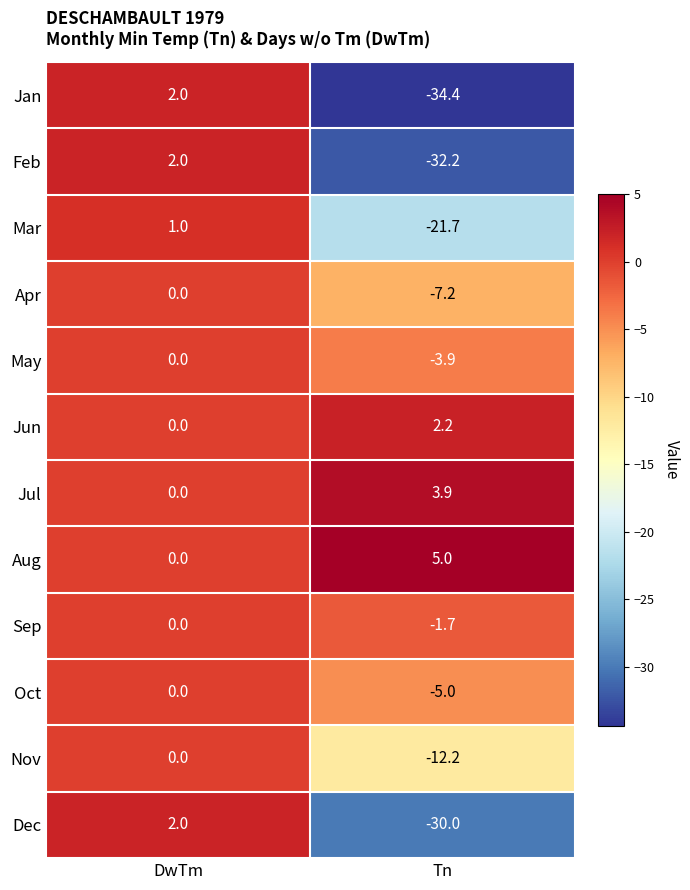

Reading left to right, transcribe all the data shown in this chart.

Jan: DwTm=2.0	Tn=-34.4
Feb: DwTm=2.0	Tn=-32.2
Mar: DwTm=1.0	Tn=-21.7
Apr: DwTm=0.0	Tn=-7.2
May: DwTm=0.0	Tn=-3.9
Jun: DwTm=0.0	Tn=2.2
Jul: DwTm=0.0	Tn=3.9
Aug: DwTm=0.0	Tn=5.0
Sep: DwTm=0.0	Tn=-1.7
Oct: DwTm=0.0	Tn=-5.0
Nov: DwTm=0.0	Tn=-12.2
Dec: DwTm=2.0	Tn=-30.0